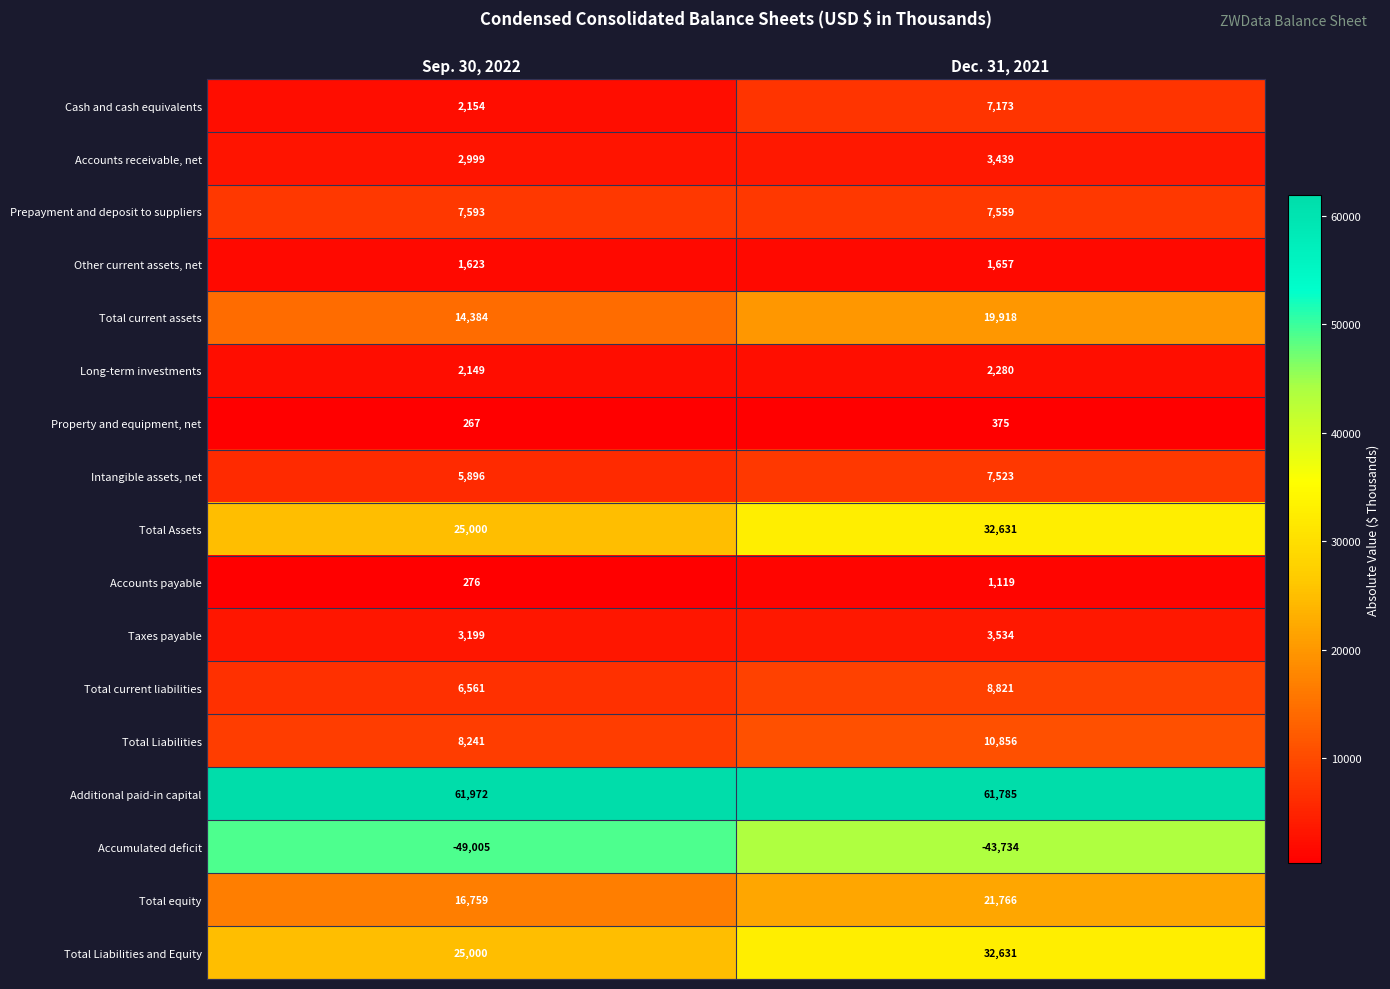

The value of Taxes payable at Sep. 30, 2022 is 3199. True or false?

True